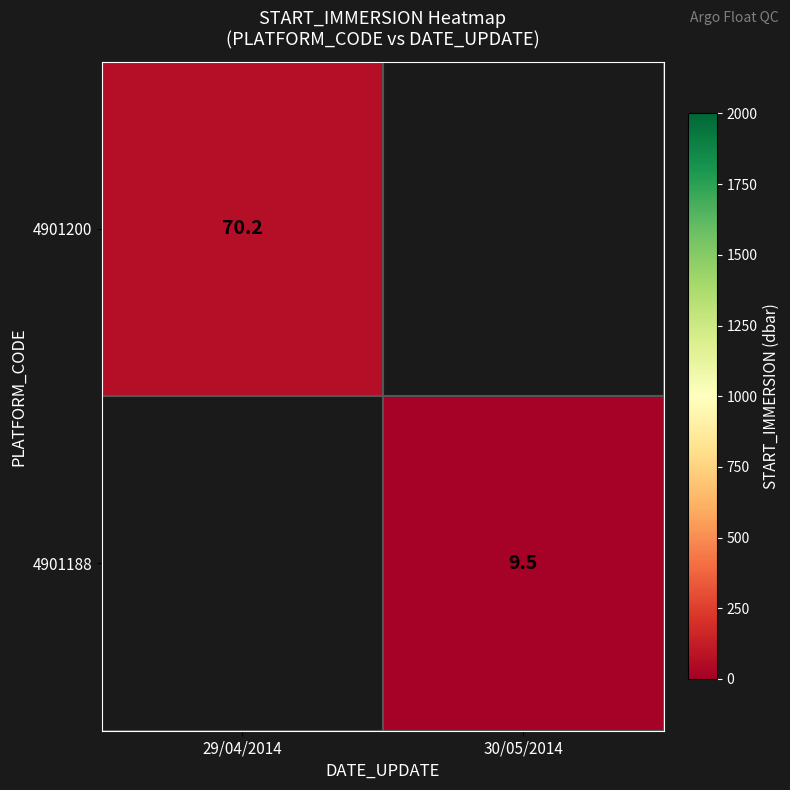

At how many categories does at least one series exceed 57?

1